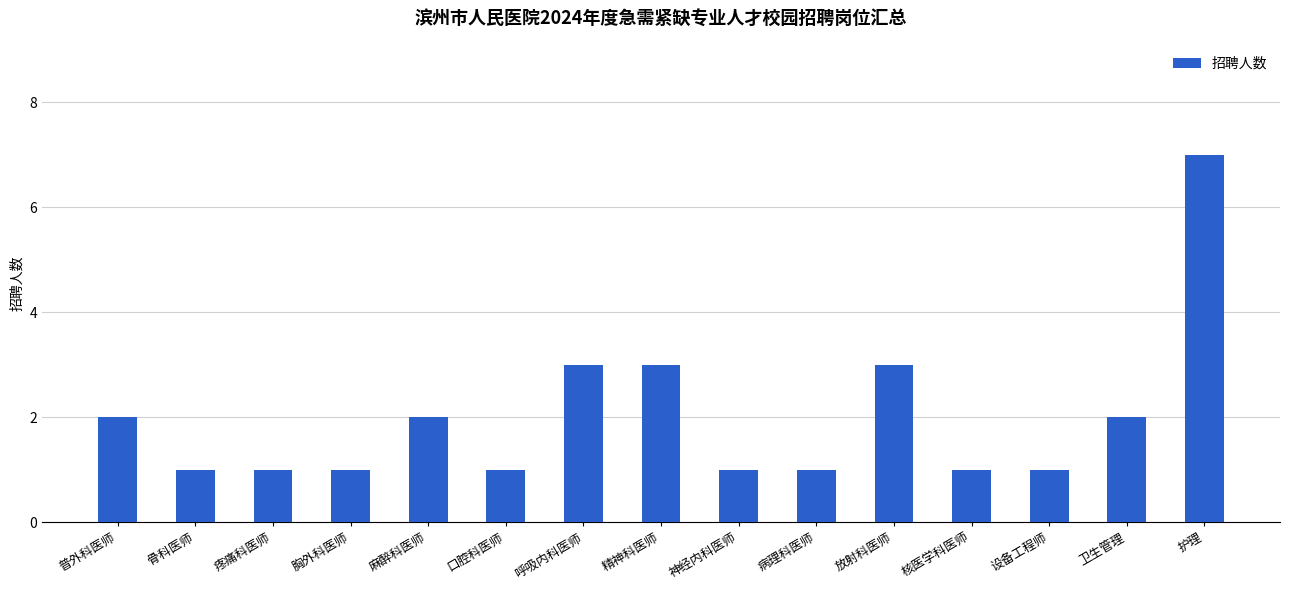

Does the chart contain stacked bars?

No